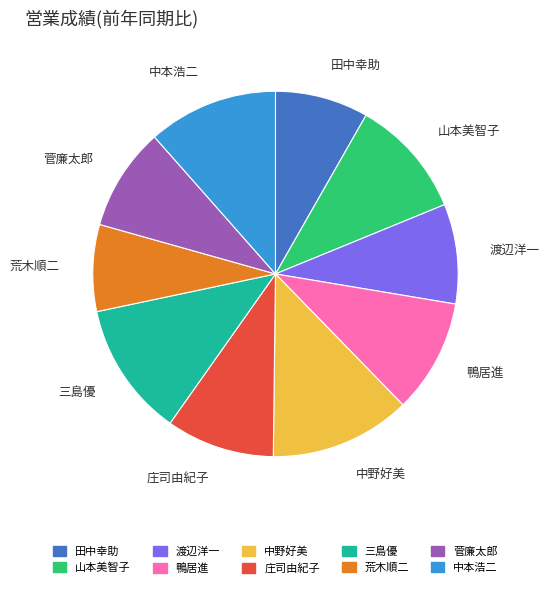

Do 三島優 and 山本美智子 together represent more than half of the pie?

No